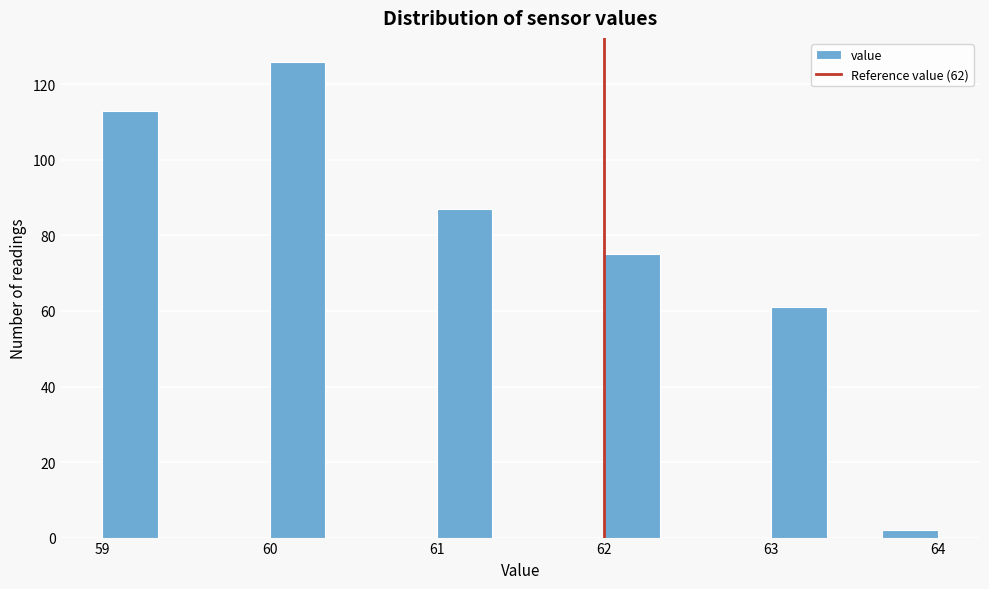

Read against the x-axis, roughly where is the centre of the tallest bar?

60.2